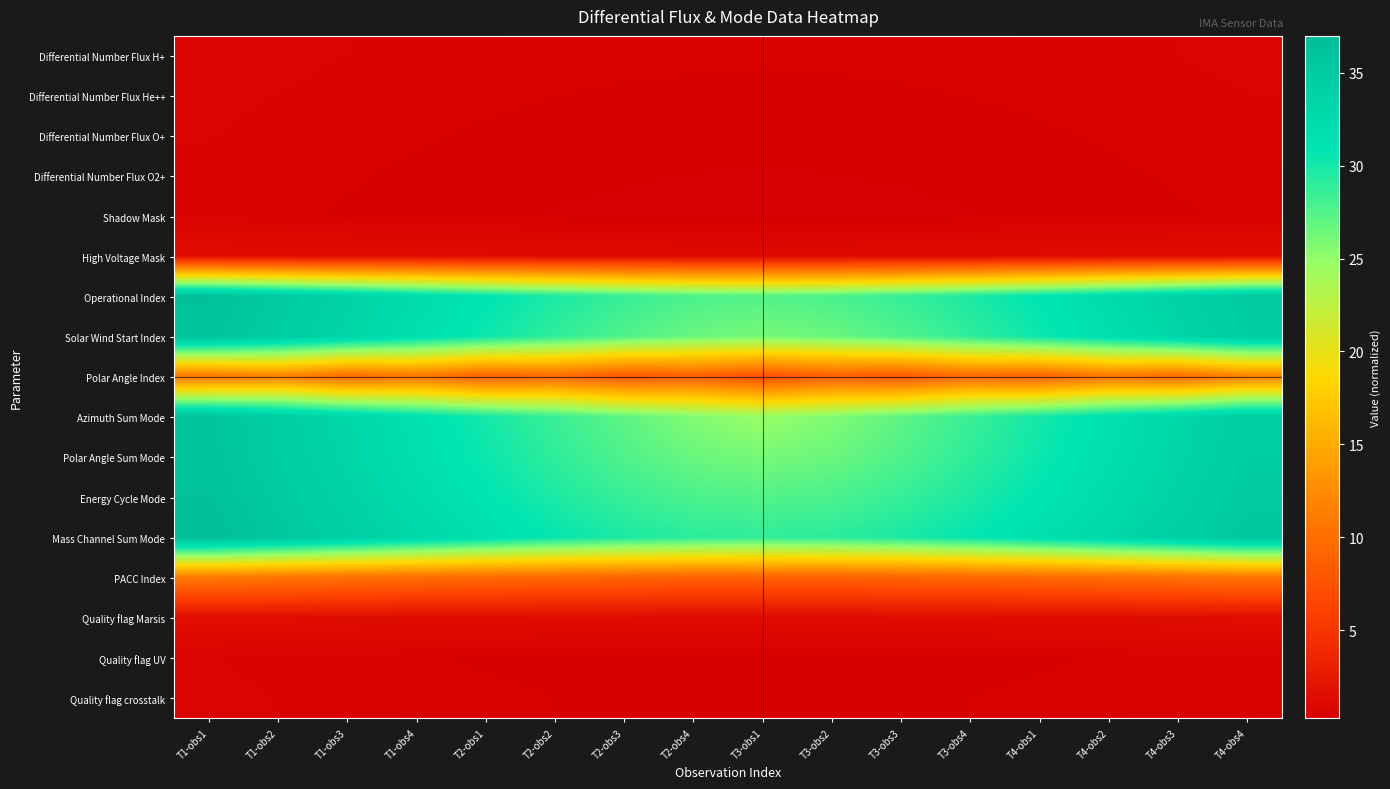

Reading left to right, what are all the values shown in this chart?

Differential Number Flux H+: T1-obs1=0.7	T1-obs2=0.7	T1-obs3=0.6	T1-obs4=0.6	T2-obs1=0.6	T2-obs2=0.5	T2-obs3=0.5	T2-obs4=0.5	T3-obs1=0.5	T3-obs2=0.5	T3-obs3=0.5	T3-obs4=0.5	T4-obs1=0.6	T4-obs2=0.6	T4-obs3=0.6	T4-obs4=0.7
Differential Number Flux He++: T1-obs1=0.7	T1-obs2=0.6	T1-obs3=0.6	T1-obs4=0.5	T2-obs1=0.5	T2-obs2=0.5	T2-obs3=0.5	T2-obs4=0.4	T3-obs1=0.4	T3-obs2=0.4	T3-obs3=0.5	T3-obs4=0.5	T4-obs1=0.5	T4-obs2=0.5	T4-obs3=0.6	T4-obs4=0.6
Differential Number Flux O+: T1-obs1=0.6	T1-obs2=0.6	T1-obs3=0.5	T1-obs4=0.5	T2-obs1=0.5	T2-obs2=0.4	T2-obs3=0.4	T2-obs4=0.4	T3-obs1=0.4	T3-obs2=0.4	T3-obs3=0.4	T3-obs4=0.4	T4-obs1=0.5	T4-obs2=0.5	T4-obs3=0.5	T4-obs4=0.6
Differential Number Flux O2+: T1-obs1=0.6	T1-obs2=0.5	T1-obs3=0.5	T1-obs4=0.4	T2-obs1=0.4	T2-obs2=0.4	T2-obs3=0.3	T2-obs4=0.3	T3-obs1=0.3	T3-obs2=0.3	T3-obs3=0.3	T3-obs4=0.4	T4-obs1=0.4	T4-obs2=0.4	T4-obs3=0.5	T4-obs4=0.5
Shadow Mask: T1-obs1=0.6	T1-obs2=0.5	T1-obs3=0.5	T1-obs4=0.4	T2-obs1=0.4	T2-obs2=0.3	T2-obs3=0.3	T2-obs4=0.3	T3-obs1=0.3	T3-obs2=0.3	T3-obs3=0.3	T3-obs4=0.3	T4-obs1=0.4	T4-obs2=0.4	T4-obs3=0.5	T4-obs4=0.5
High Voltage Mask: T1-obs1=1.5	T1-obs2=1.5	T1-obs3=1.4	T1-obs4=1.4	T2-obs1=1.3	T2-obs2=1.3	T2-obs3=1.2	T2-obs4=1.2	T3-obs1=1.2	T3-obs2=1.2	T3-obs3=1.2	T3-obs4=1.3	T4-obs1=1.3	T4-obs2=1.4	T4-obs3=1.4	T4-obs4=1.5
Operational Index: T1-obs1=36.5	T1-obs2=35.1	T1-obs3=33.7	T1-obs4=32.3	T2-obs1=31.0	T2-obs2=29.7	T2-obs3=28.6	T2-obs4=27.8	T3-obs1=27.5	T3-obs2=27.8	T3-obs3=28.6	T3-obs4=29.7	T4-obs1=31.0	T4-obs2=32.3	T4-obs3=33.7	T4-obs4=35.1
Solar Wind Start Index: T1-obs1=36.2	T1-obs2=34.7	T1-obs3=33.2	T1-obs4=31.8	T2-obs1=30.4	T2-obs2=29.0	T2-obs3=27.7	T2-obs4=26.6	T3-obs1=26.1	T3-obs2=26.6	T3-obs3=27.7	T3-obs4=29.0	T4-obs1=30.4	T4-obs2=31.8	T4-obs3=33.2	T4-obs4=34.7
Polar Angle Index: T1-obs1=10.5	T1-obs2=11.5	T1-obs3=9.6	T1-obs4=10.5	T2-obs1=8.8	T2-obs2=9.5	T2-obs3=7.9	T2-obs4=8.6	T3-obs1=7.2	T3-obs2=8.6	T3-obs3=7.9	T3-obs4=9.5	T4-obs1=8.8	T4-obs2=10.5	T4-obs3=9.6	T4-obs4=11.5
Azimuth Sum Mode: T1-obs1=36.0	T1-obs2=34.5	T1-obs3=33.0	T1-obs4=31.5	T2-obs1=30.0	T2-obs2=28.6	T2-obs3=27.1	T2-obs4=25.7	T3-obs1=24.7	T3-obs2=25.7	T3-obs3=27.1	T3-obs4=28.6	T4-obs1=30.0	T4-obs2=31.5	T4-obs3=33.0	T4-obs4=34.5
Polar Angle Sum Mode: T1-obs1=36.2	T1-obs2=34.7	T1-obs3=33.2	T1-obs4=31.8	T2-obs1=30.4	T2-obs2=29.0	T2-obs3=27.7	T2-obs4=26.6	T3-obs1=26.1	T3-obs2=26.6	T3-obs3=27.7	T3-obs4=29.0	T4-obs1=30.4	T4-obs2=31.8	T4-obs3=33.2	T4-obs4=34.7
Energy Cycle Mode: T1-obs1=36.5	T1-obs2=35.1	T1-obs3=33.7	T1-obs4=32.3	T2-obs1=31.0	T2-obs2=29.7	T2-obs3=28.6	T2-obs4=27.8	T3-obs1=27.5	T3-obs2=27.8	T3-obs3=28.6	T3-obs4=29.7	T4-obs1=31.0	T4-obs2=32.3	T4-obs3=33.7	T4-obs4=35.1
Mass Channel Sum Mode: T1-obs1=37.0	T1-obs2=35.6	T1-obs3=34.3	T1-obs4=33.0	T2-obs1=31.8	T2-obs2=30.7	T2-obs3=29.8	T2-obs4=29.2	T3-obs1=28.9	T3-obs2=29.2	T3-obs3=29.8	T3-obs4=30.7	T4-obs1=31.8	T4-obs2=33.0	T4-obs3=34.3	T4-obs4=35.6
PACC Index: T1-obs1=11.0	T1-obs2=10.6	T1-obs3=10.2	T1-obs4=9.9	T2-obs1=9.5	T2-obs2=9.3	T2-obs3=9.0	T2-obs4=8.9	T3-obs1=8.9	T3-obs2=8.9	T3-obs3=9.0	T3-obs4=9.3	T4-obs1=9.5	T4-obs2=9.9	T4-obs3=10.2	T4-obs4=10.6
Quality flag Marsis: T1-obs1=1.6	T1-obs2=1.5	T1-obs3=1.5	T1-obs4=1.4	T2-obs1=1.4	T2-obs2=1.4	T2-obs3=1.3	T2-obs4=1.3	T3-obs1=1.3	T3-obs2=1.3	T3-obs3=1.3	T3-obs4=1.4	T4-obs1=1.4	T4-obs2=1.4	T4-obs3=1.5	T4-obs4=1.5
Quality flag UV: T1-obs1=0.6	T1-obs2=0.6	T1-obs3=0.5	T1-obs4=0.5	T2-obs1=0.5	T2-obs2=0.4	T2-obs3=0.4	T2-obs4=0.4	T3-obs1=0.4	T3-obs2=0.4	T3-obs3=0.4	T3-obs4=0.4	T4-obs1=0.5	T4-obs2=0.5	T4-obs3=0.5	T4-obs4=0.6
Quality flag crosstalk: T1-obs1=0.7	T1-obs2=0.6	T1-obs3=0.6	T1-obs4=0.5	T2-obs1=0.5	T2-obs2=0.5	T2-obs3=0.5	T2-obs4=0.4	T3-obs1=0.4	T3-obs2=0.4	T3-obs3=0.5	T3-obs4=0.5	T4-obs1=0.5	T4-obs2=0.5	T4-obs3=0.6	T4-obs4=0.6